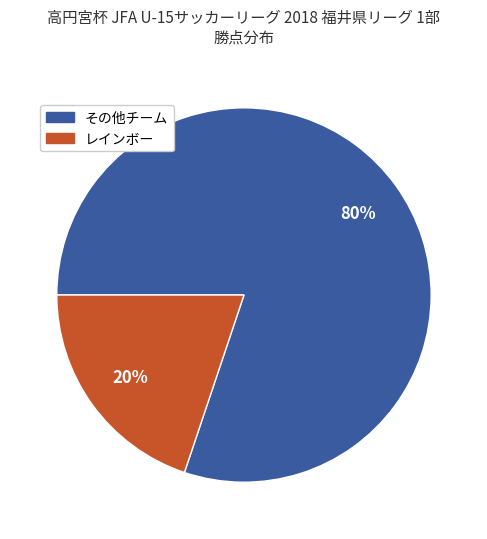

To the nearest percent, what is the average slice percentage?

50%